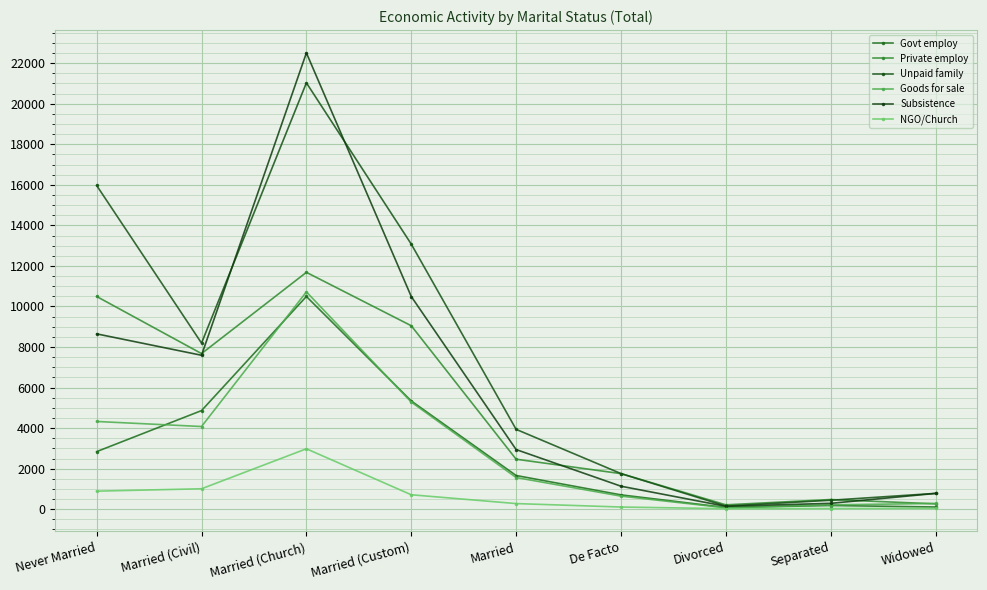

What is the difference between the Goods for sale values at Married and Married (Civil)?

2516